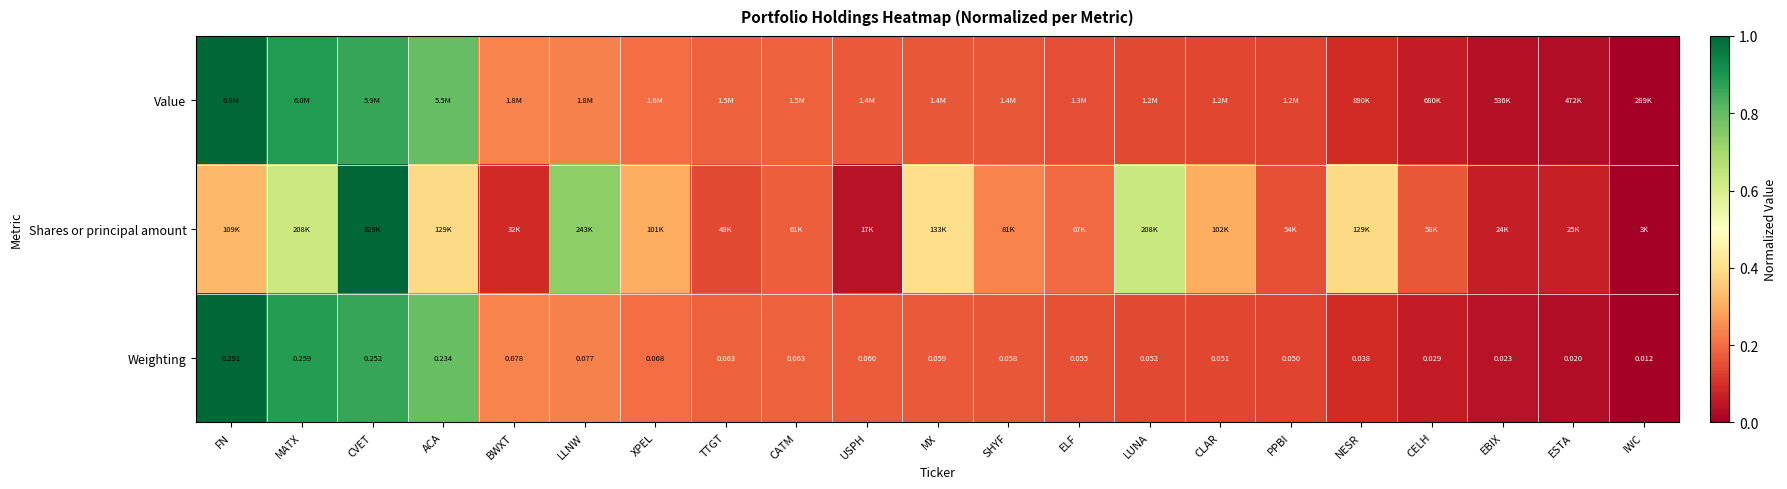

At which label is Weighting closest to 0?

IWC